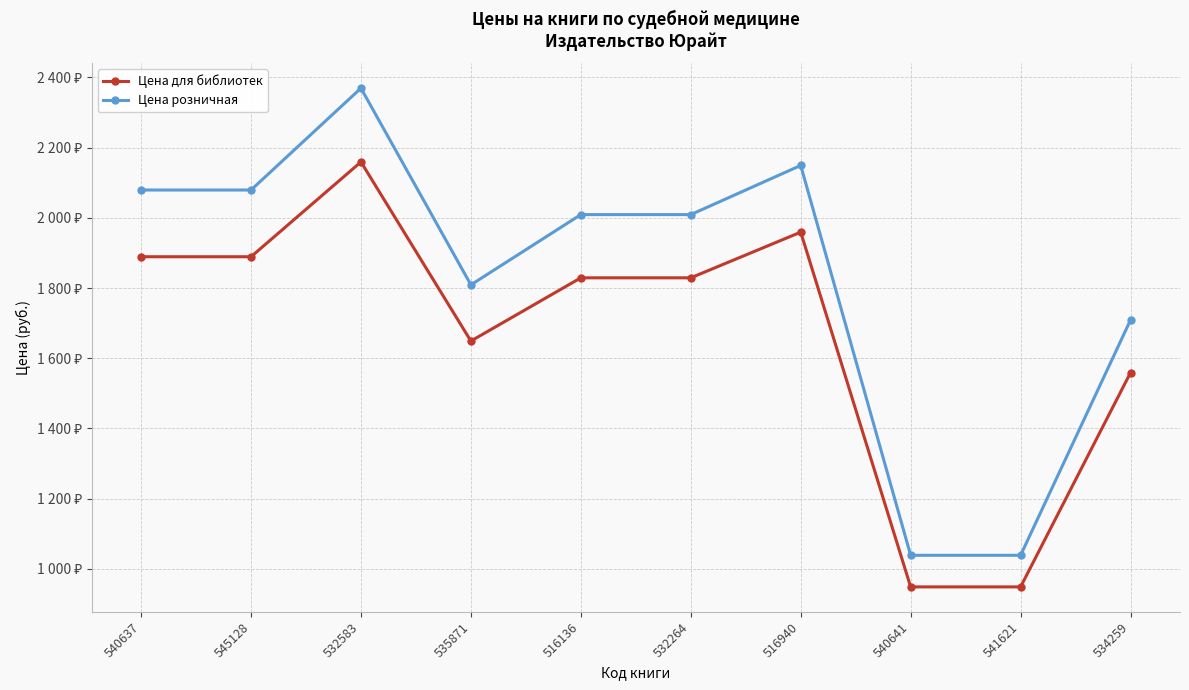

What are all the series names shown in the legend?

Цена для библиотек, Цена розничная